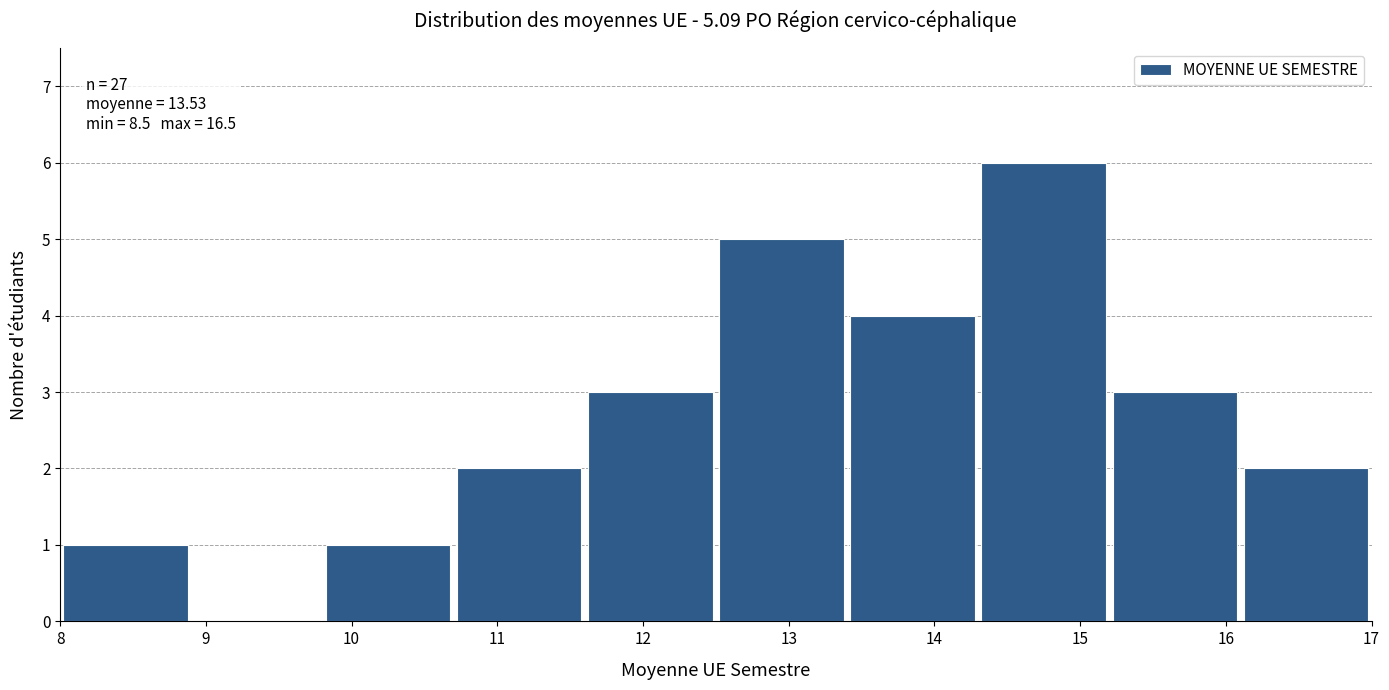

Which range on the x-axis has the tallest bar?

14.3 to 15.2